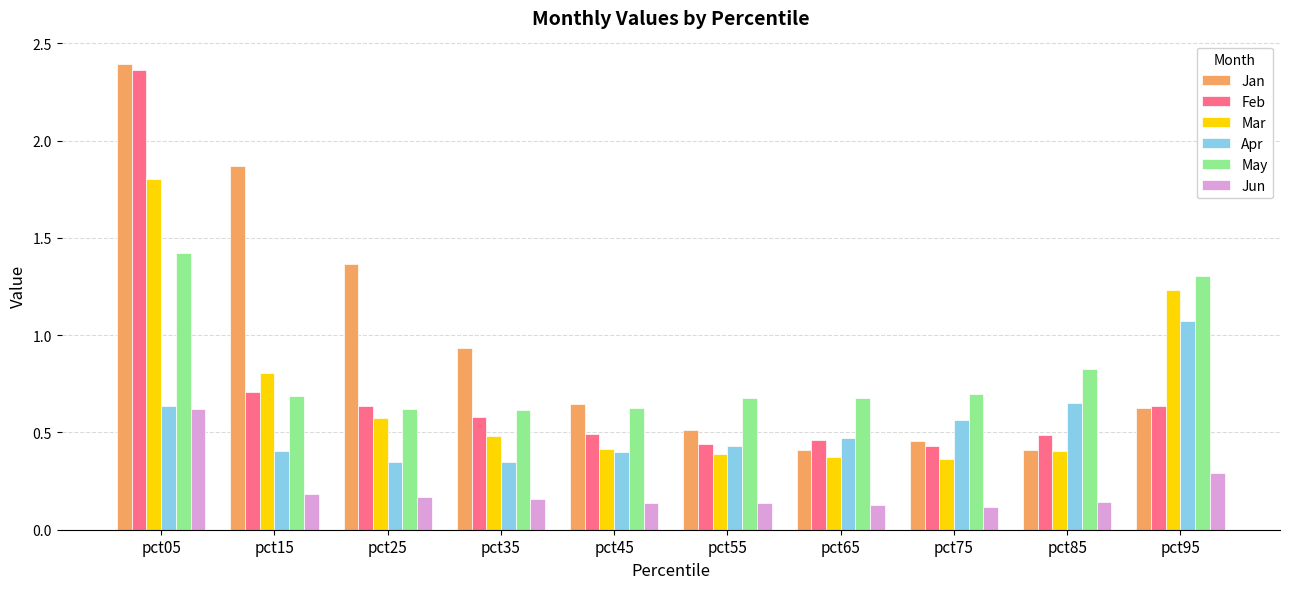

Is the value of May at pct15 greater than the value of Jan at pct25?

No